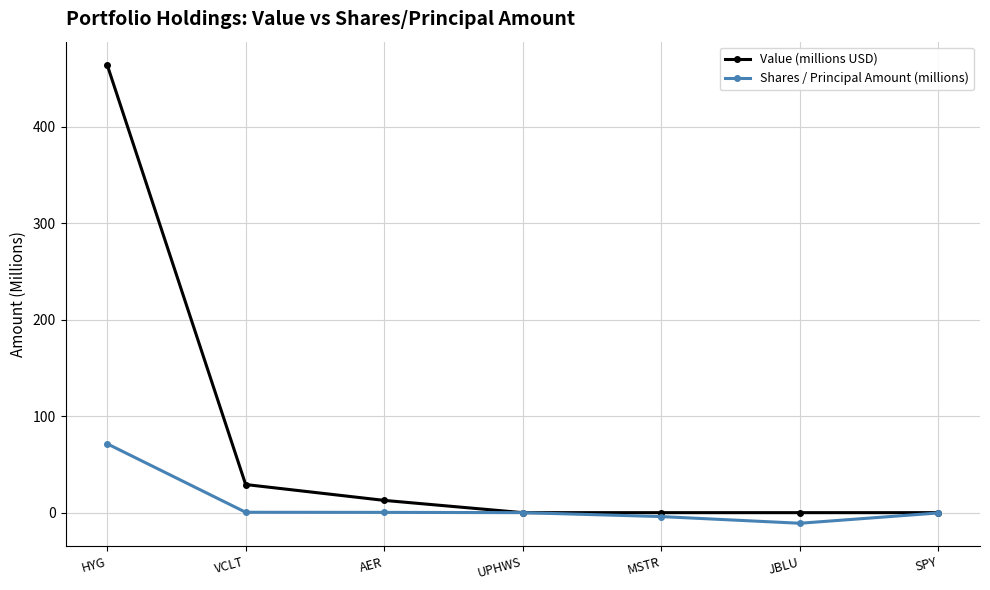

Rank the series by their maximum value, from highest to lowest.

Value (millions USD), Shares / Principal Amount (millions)